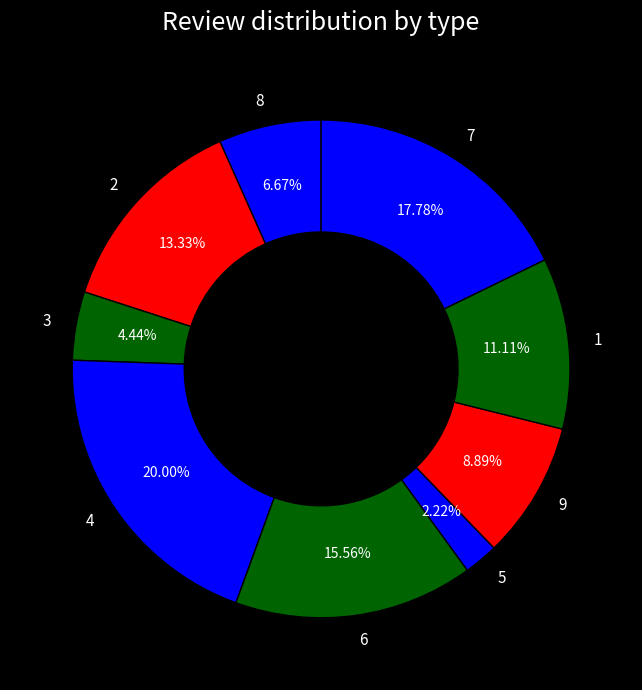

Which has a higher value, 8 or 9?

9